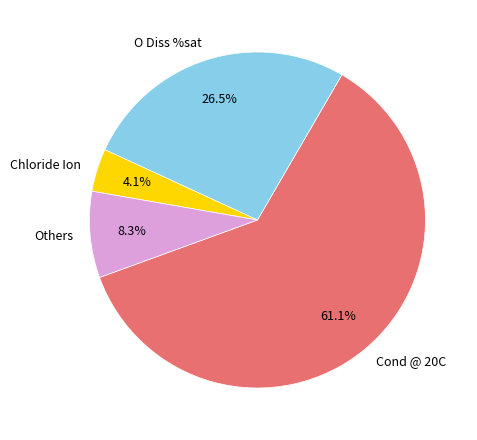

Rank the categories by value from lowest to highest.

Chloride Ion, Others, O Diss %sat, Cond @ 20C